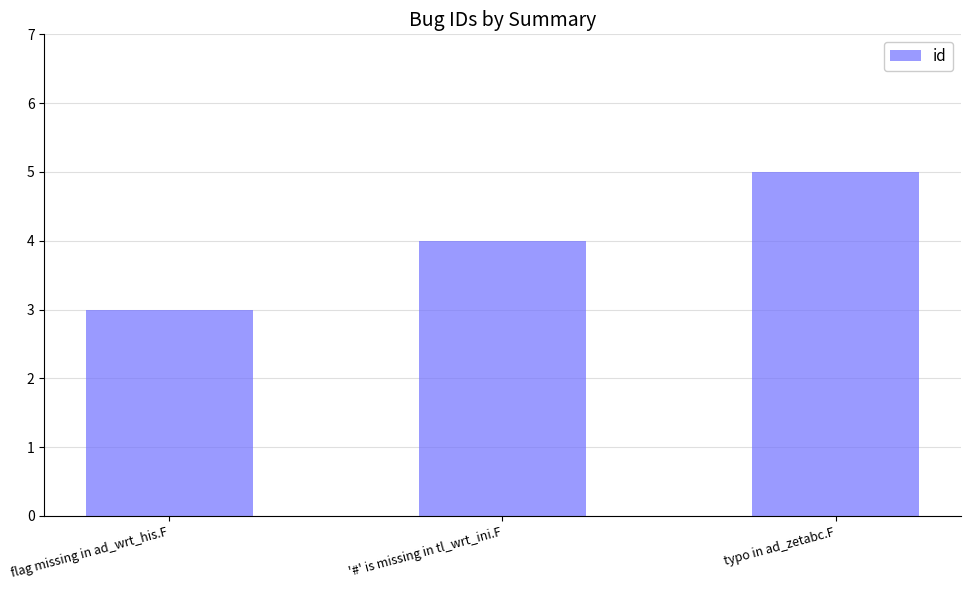

Rank the categories by value from highest to lowest.

typo in ad_zetabc.F, '#' is missing in tl_wrt_ini.F, flag missing in ad_wrt_his.F